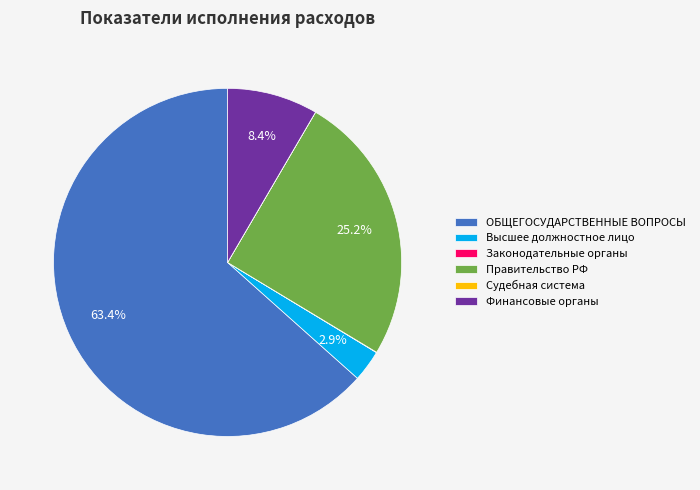

How much of the chart is everything except Правительство РФ?

74.8%